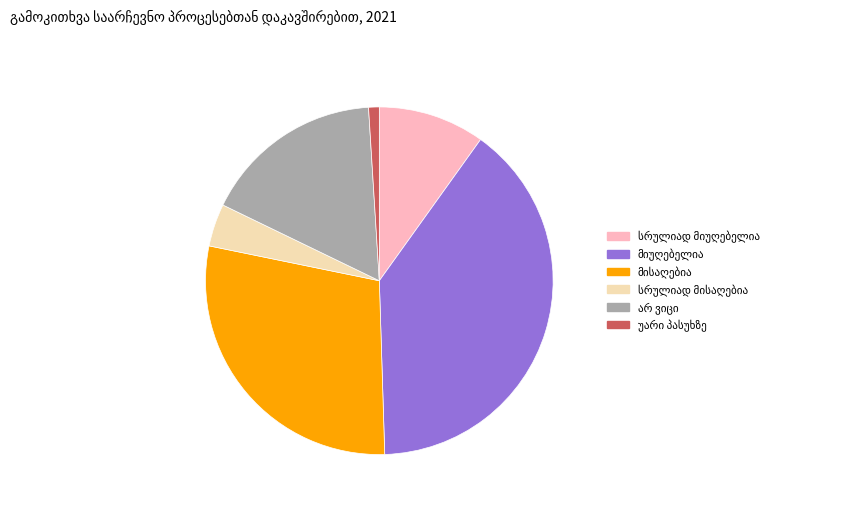

Is there any slice that represents more than half of the pie?

No